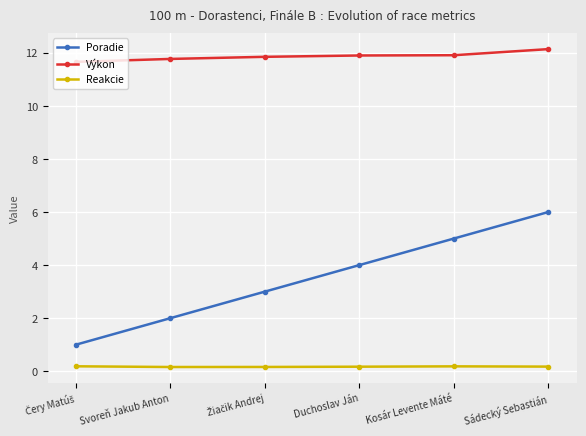

What is the average value of the Výkon series?

11.9